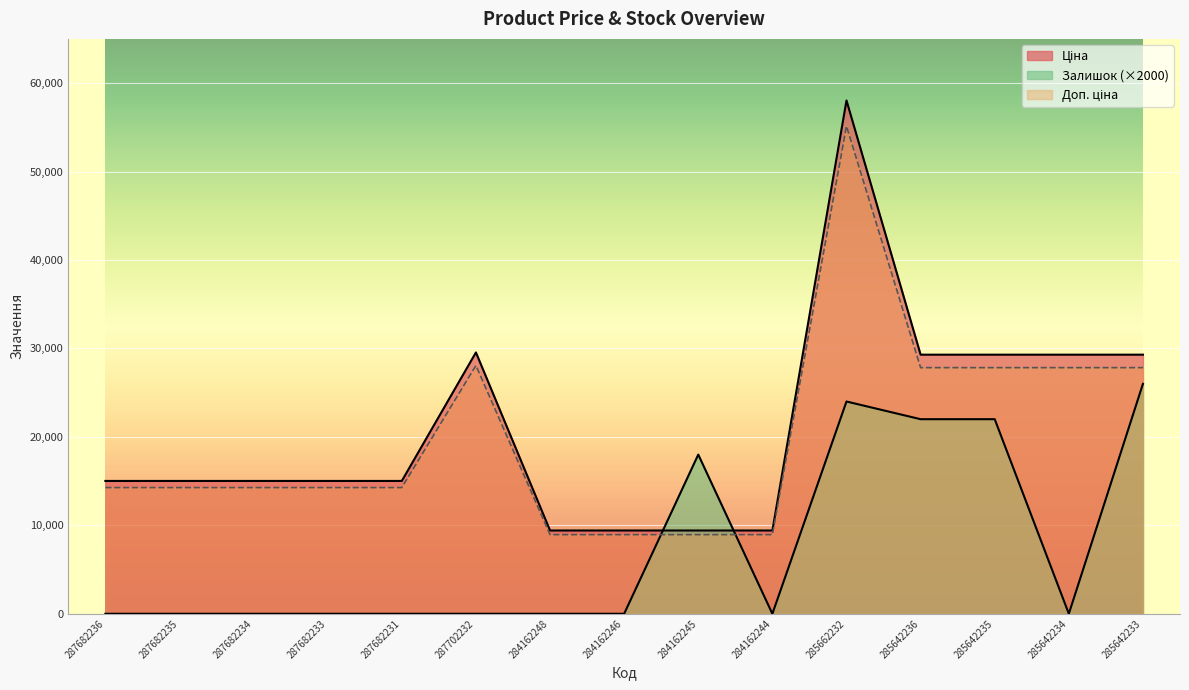

What is the average value of the Доп. ціна series?

20110.2